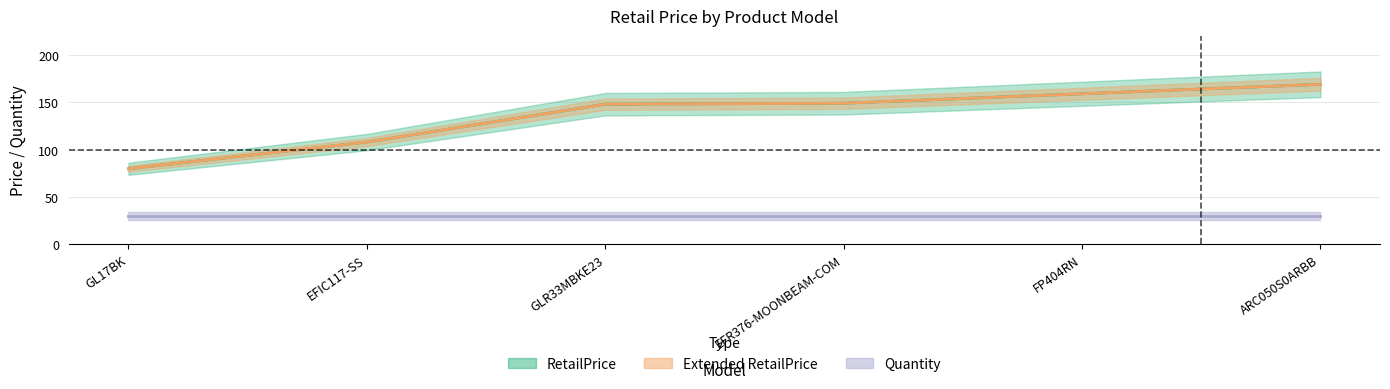

True or false: RetailPrice and Extended RetailPrice intersect in this chart.

False